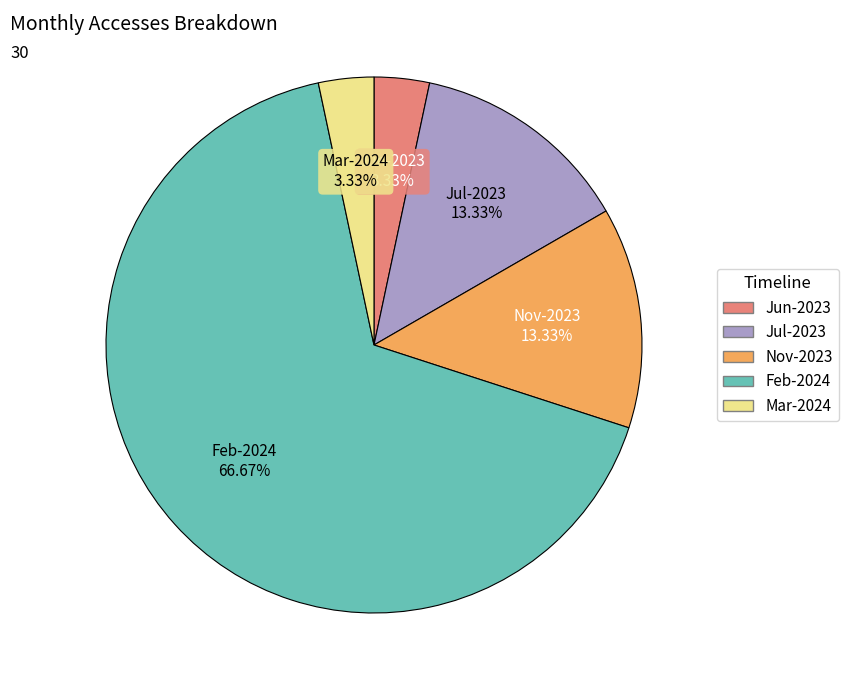

How many slices are in this pie chart?

5